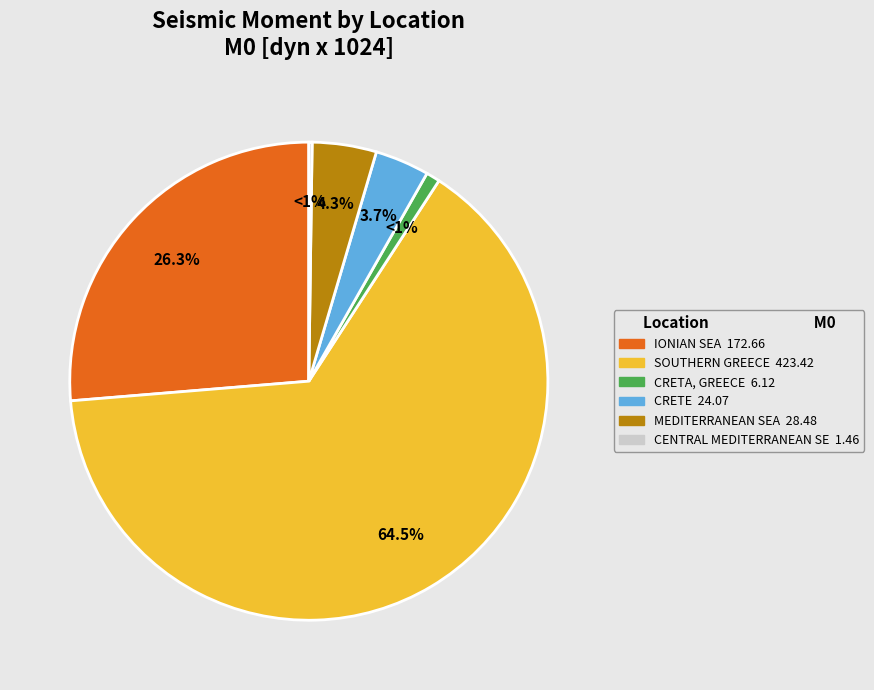

Is there a majority slice in this chart?

Yes